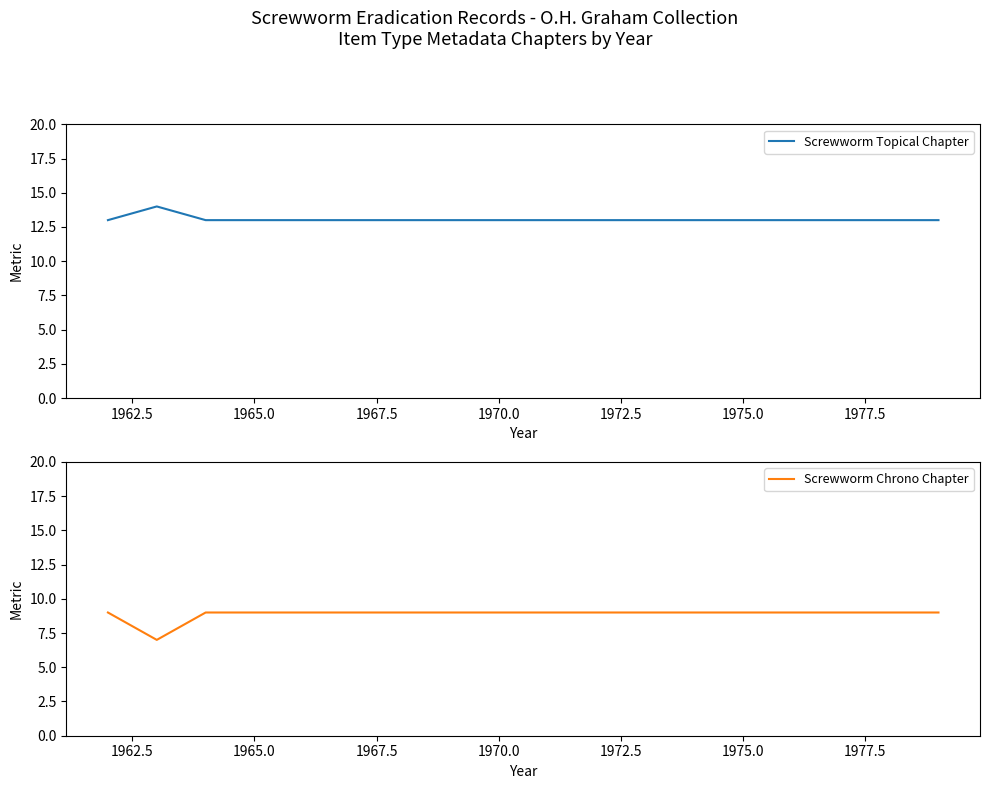

True or false: Screwworm Chrono Chapter and Screwworm Topical Chapter cross at least once.

False